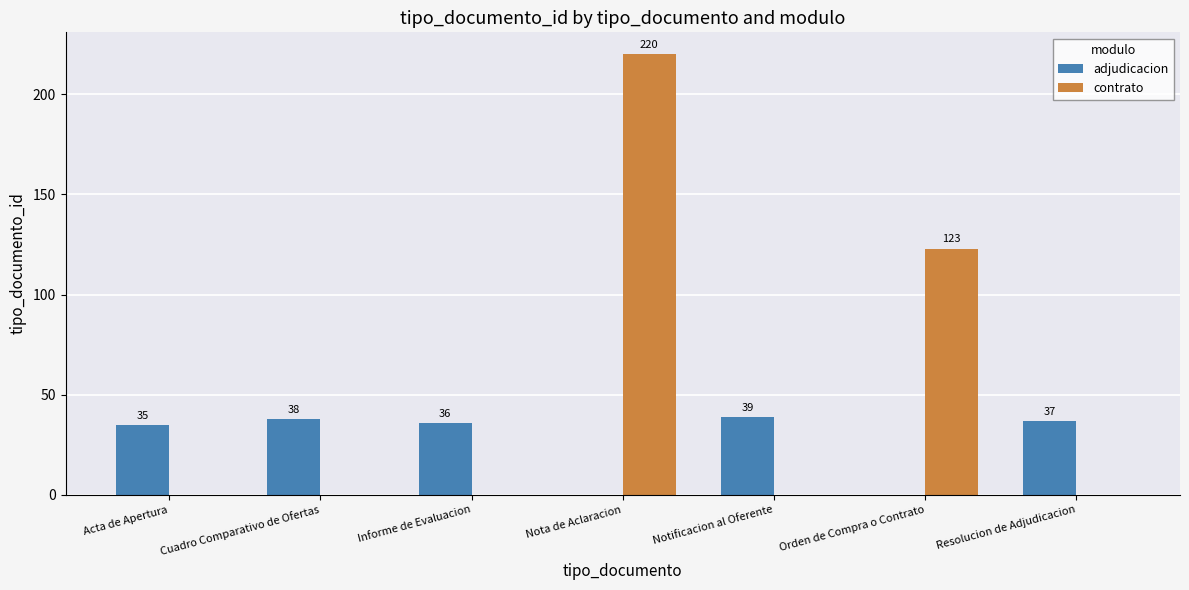

Between Cuadro Comparativo de Ofertas and Notificacion al Oferente, which series saw the biggest shift?

adjudicacion